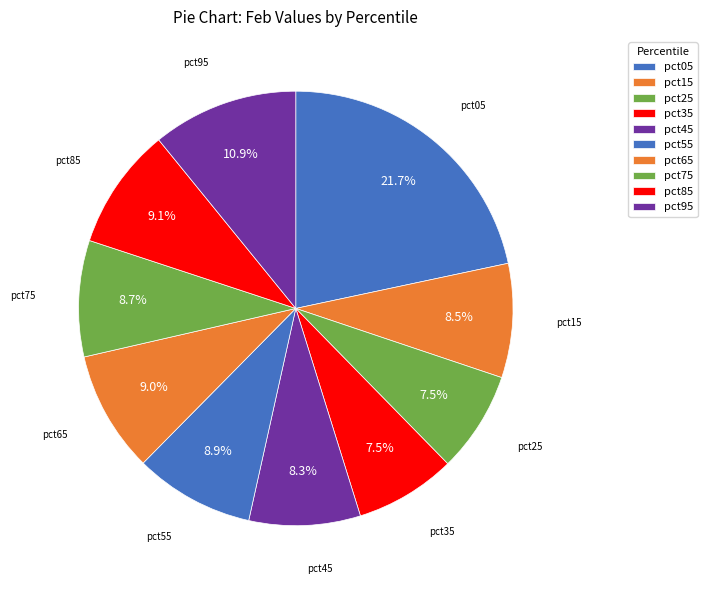

Count the number of slices in the pie.

10